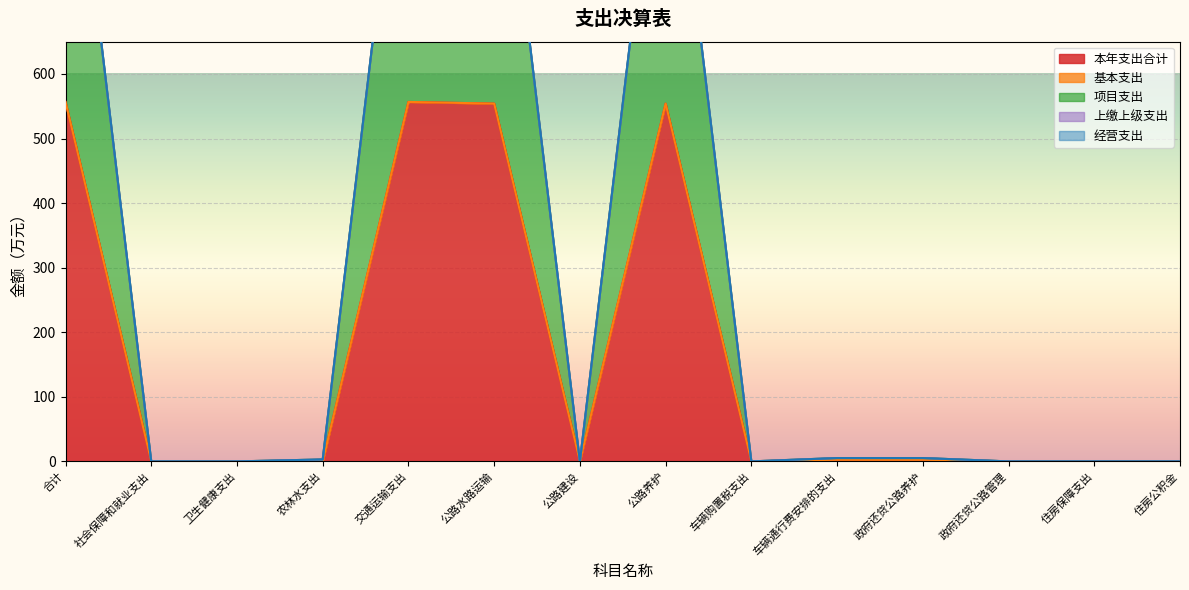

Which category has the lowest value across all series?

社会保障和就业支出